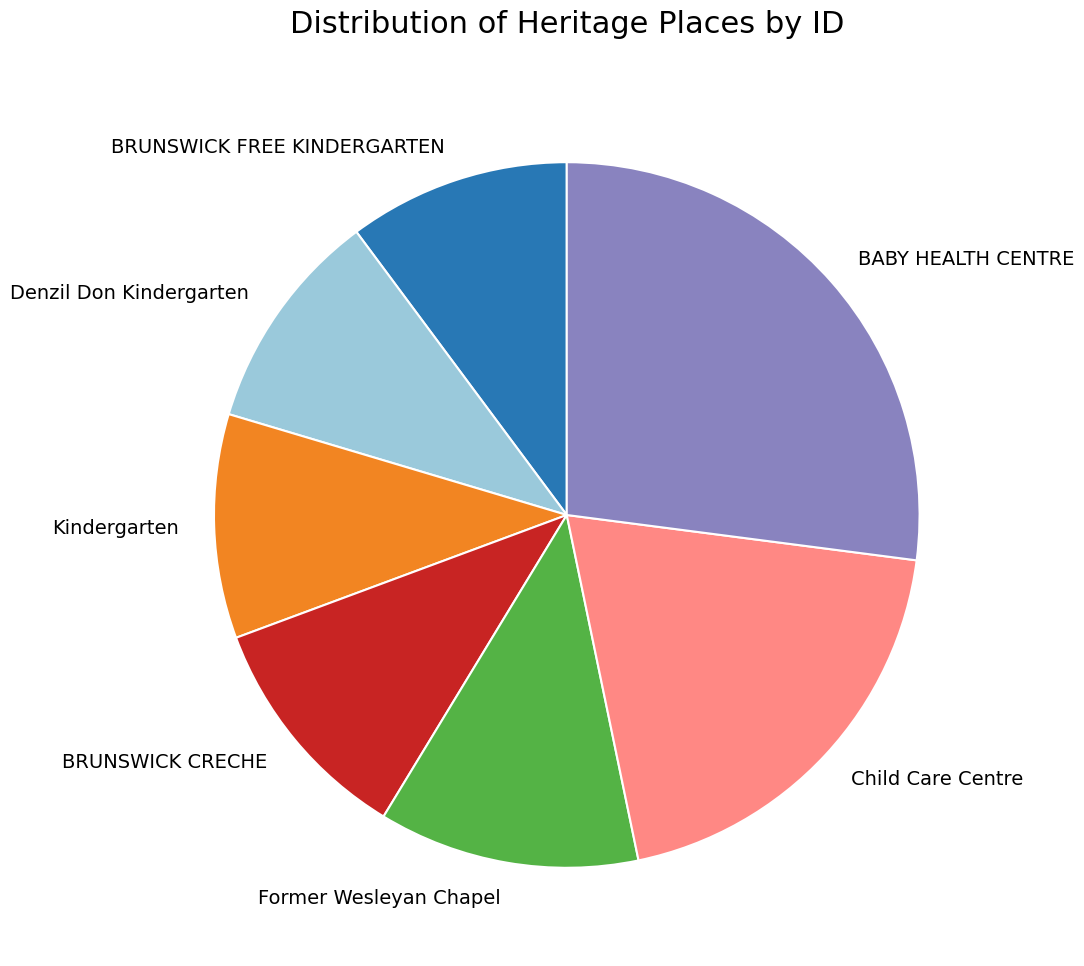

Does BRUNSWICK FREE KINDERGARTEN account for over 50% of the chart?

No